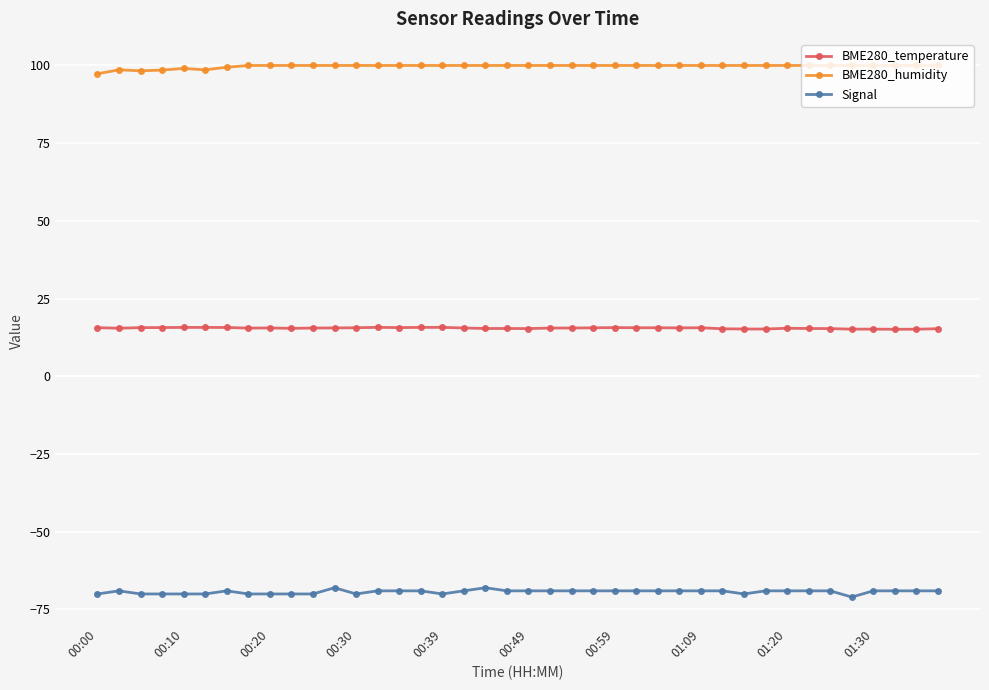

What is the difference between the maximum and minimum values in the BME280_humidity series?

2.7